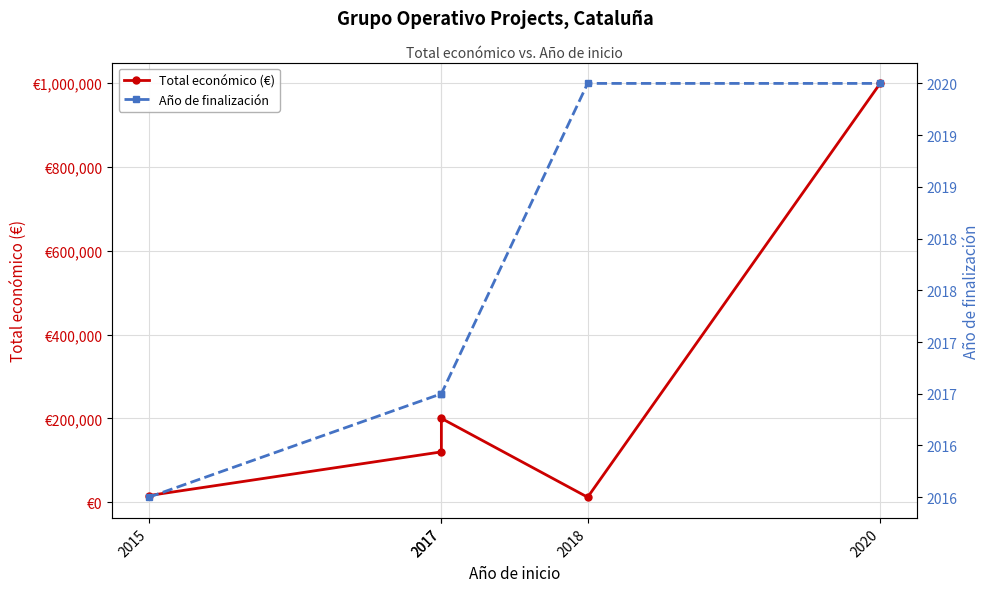

True or false: Total económico (€) and Año de finalización intersect in this chart.

False